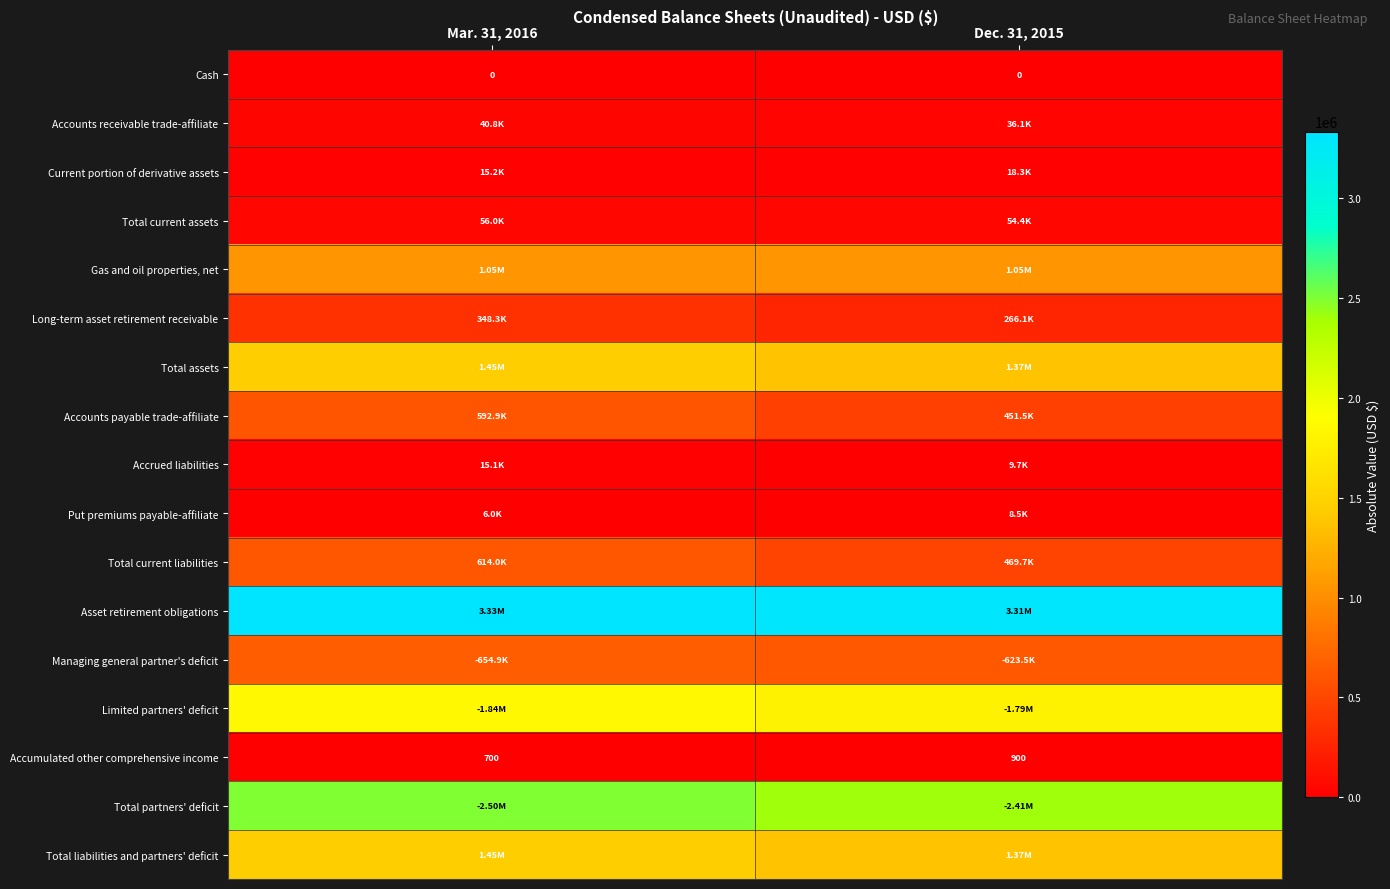

Which category has the lowest value across all series?

Mar. 31, 2016